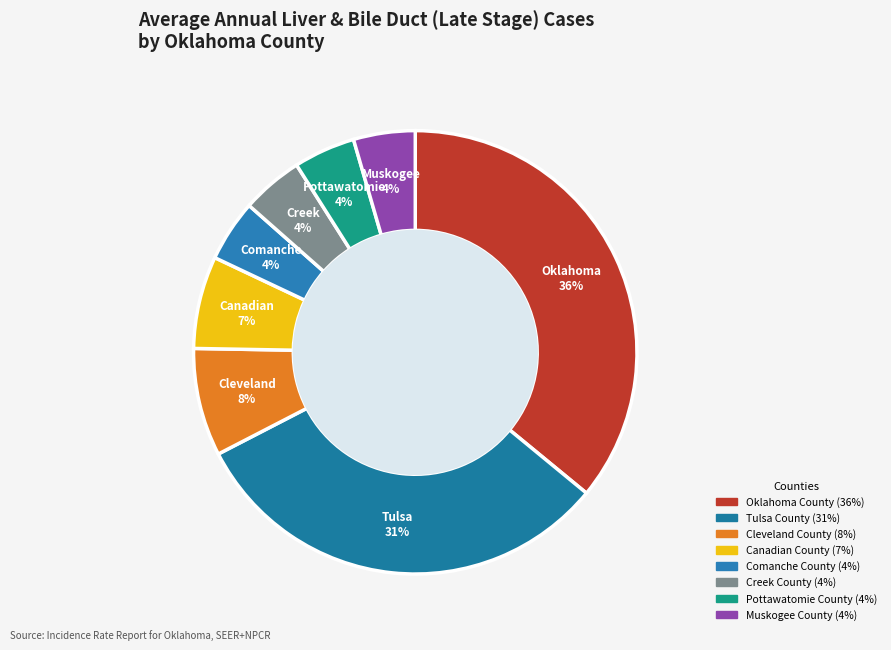

How many segments does this pie chart have?

8